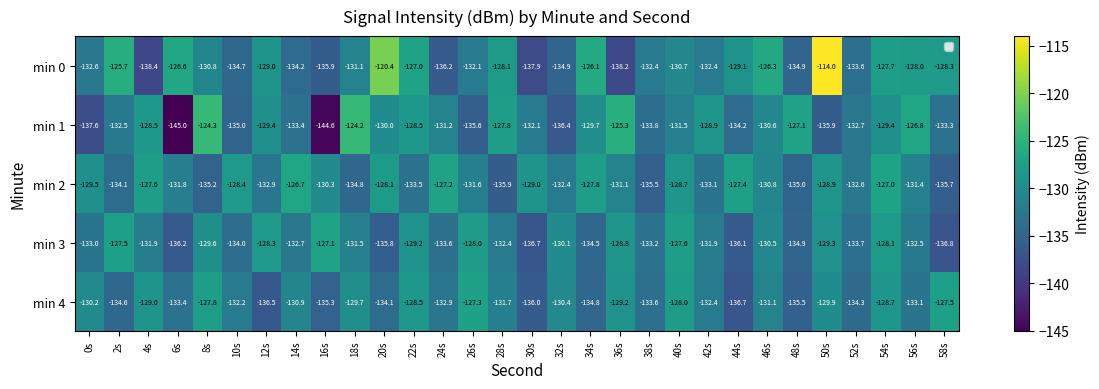

What value does the min 4 series have at 2s?

-134.6